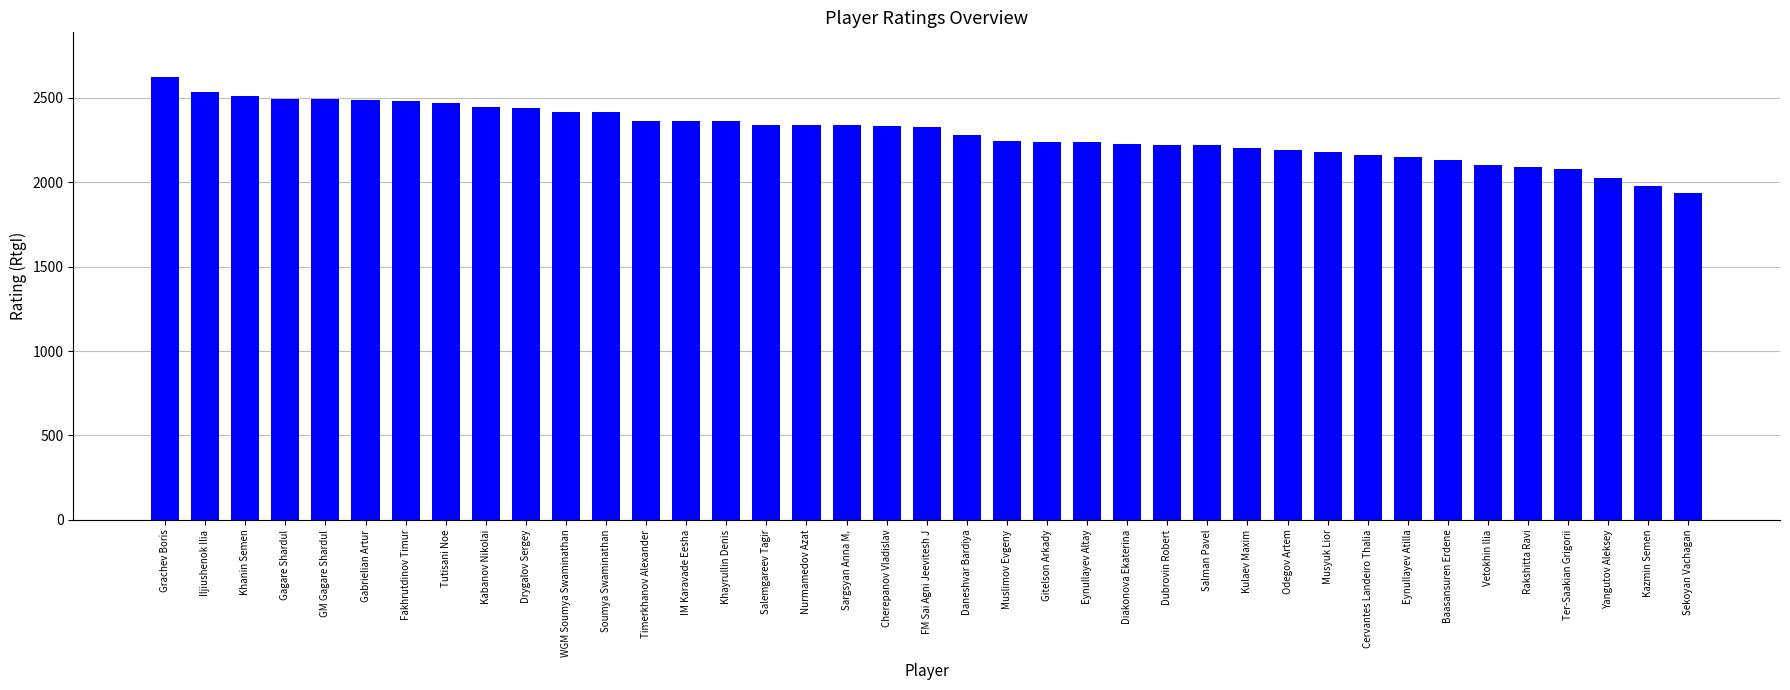

Where does the data first go above 2325?

Grachev Boris